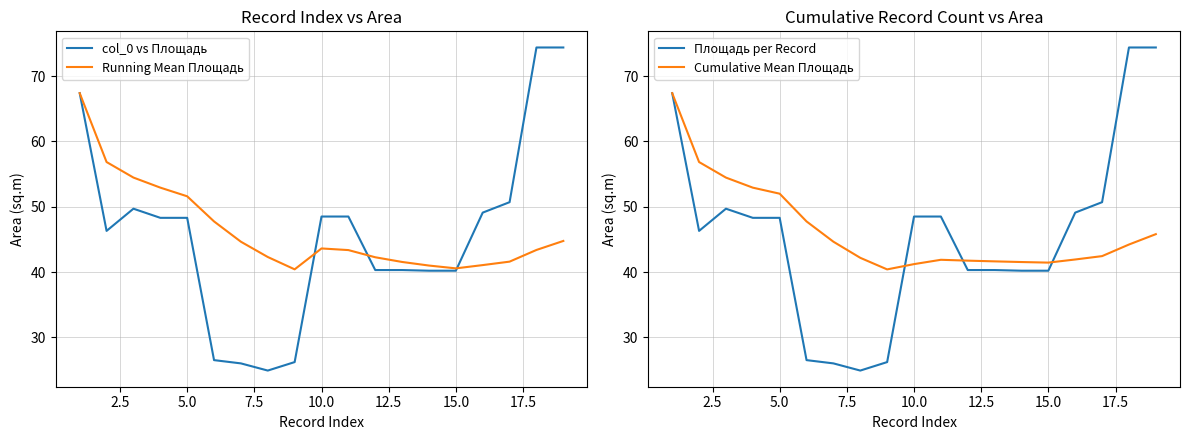

The value of Cumulative Mean Площадь at 2.5 is 37.2. True or false?

False